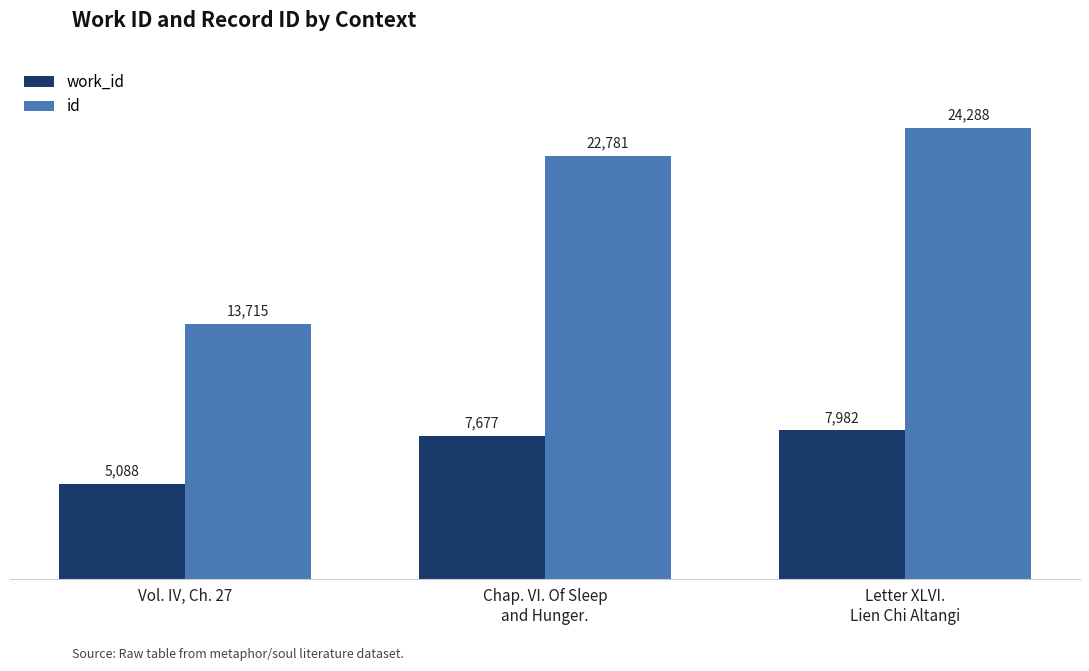

What are all the series names shown in the legend?

work_id, id